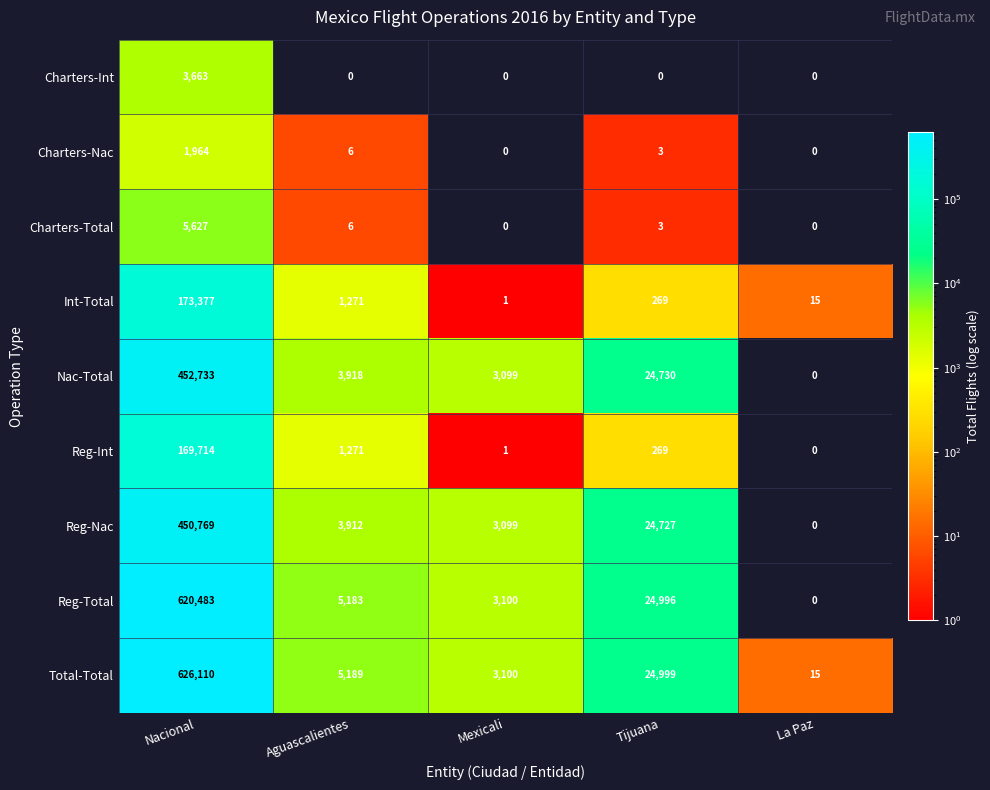

How many distinct data groups are displayed?

9